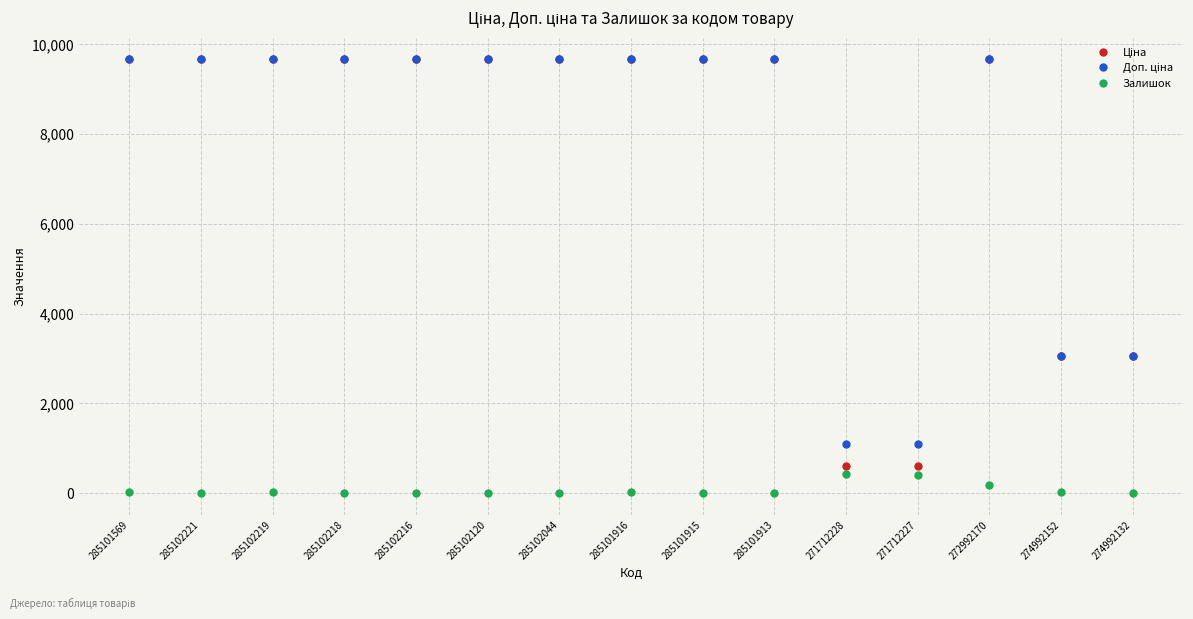

What is the highest value of the Залишок series?

414.0